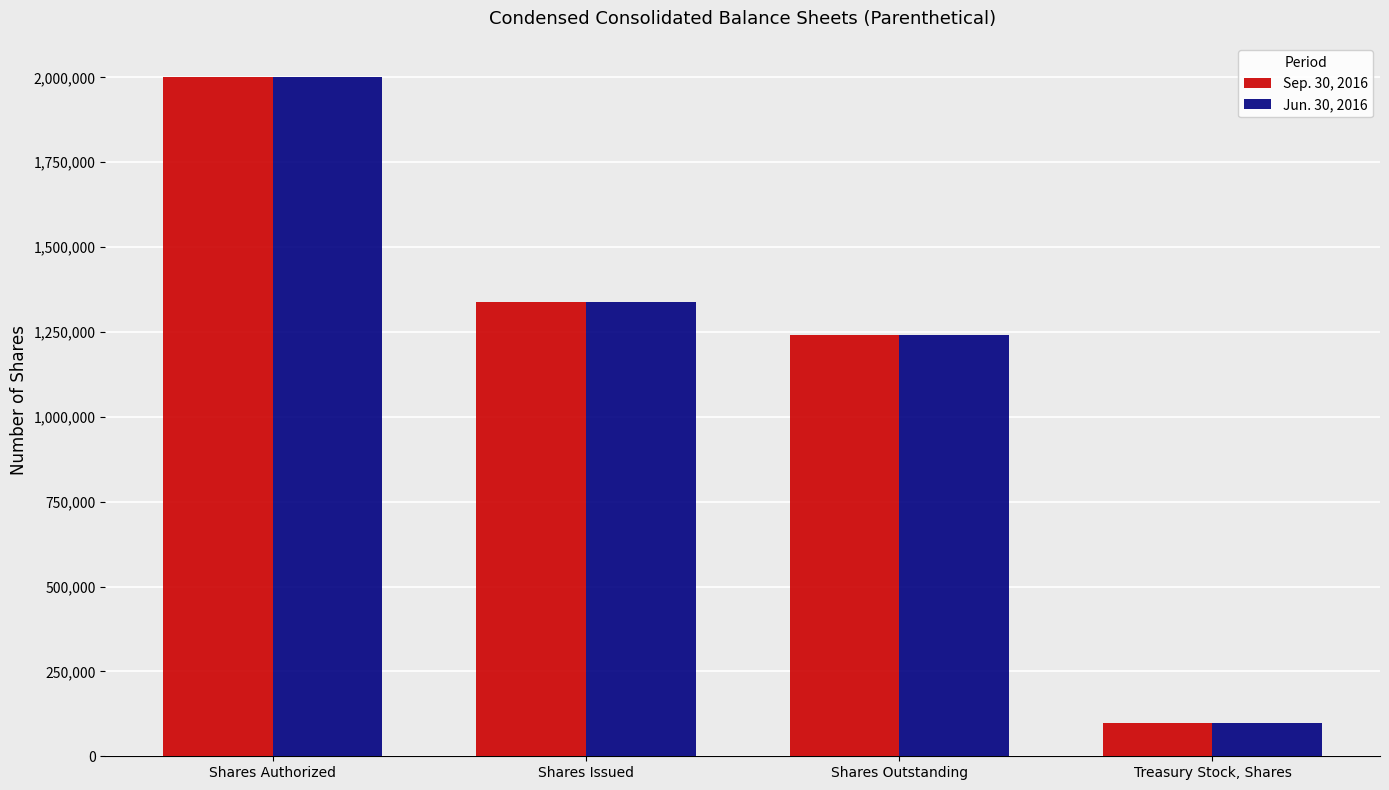

How many values in the Jun. 30, 2016 series are below 1339638?

2